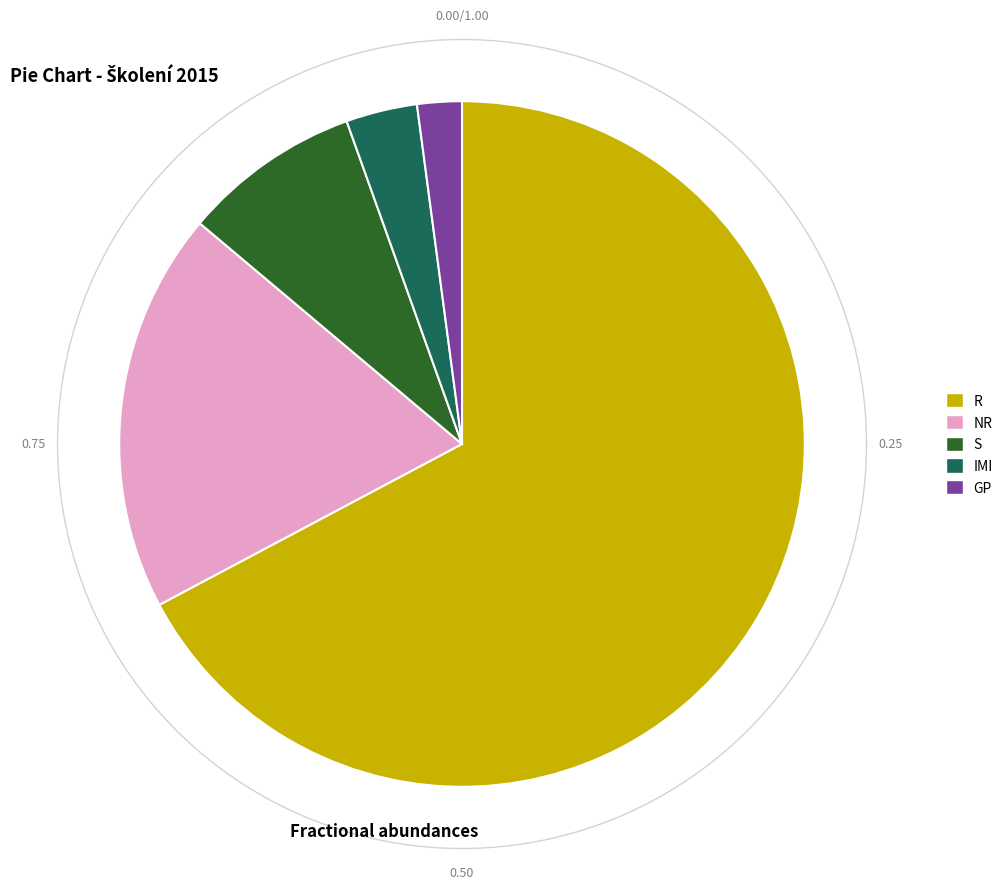

To the nearest percent, what portion does S represent?

8%